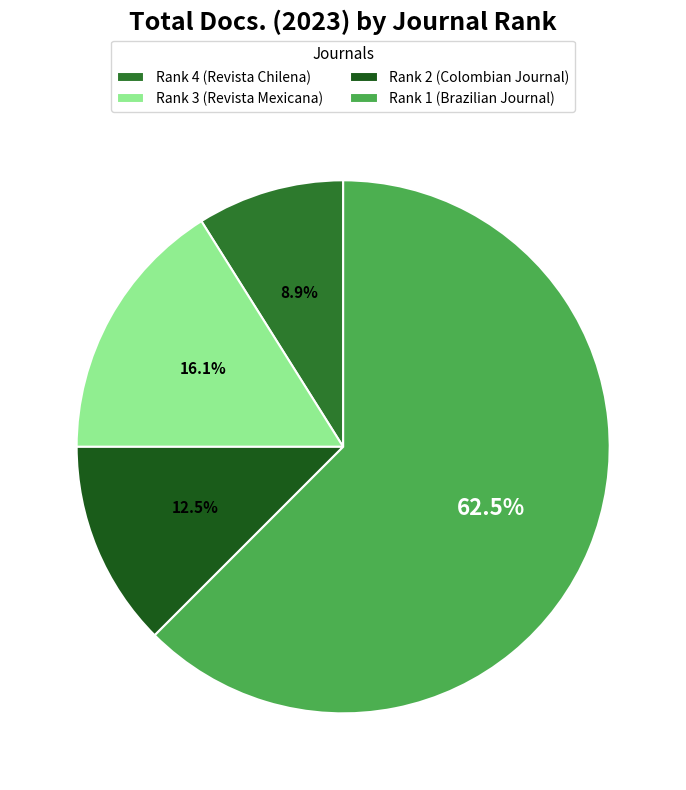

Between Rank 4 (Revista Chilena) and Rank 1 (Brazilian Journal), which is larger?

Rank 1 (Brazilian Journal)